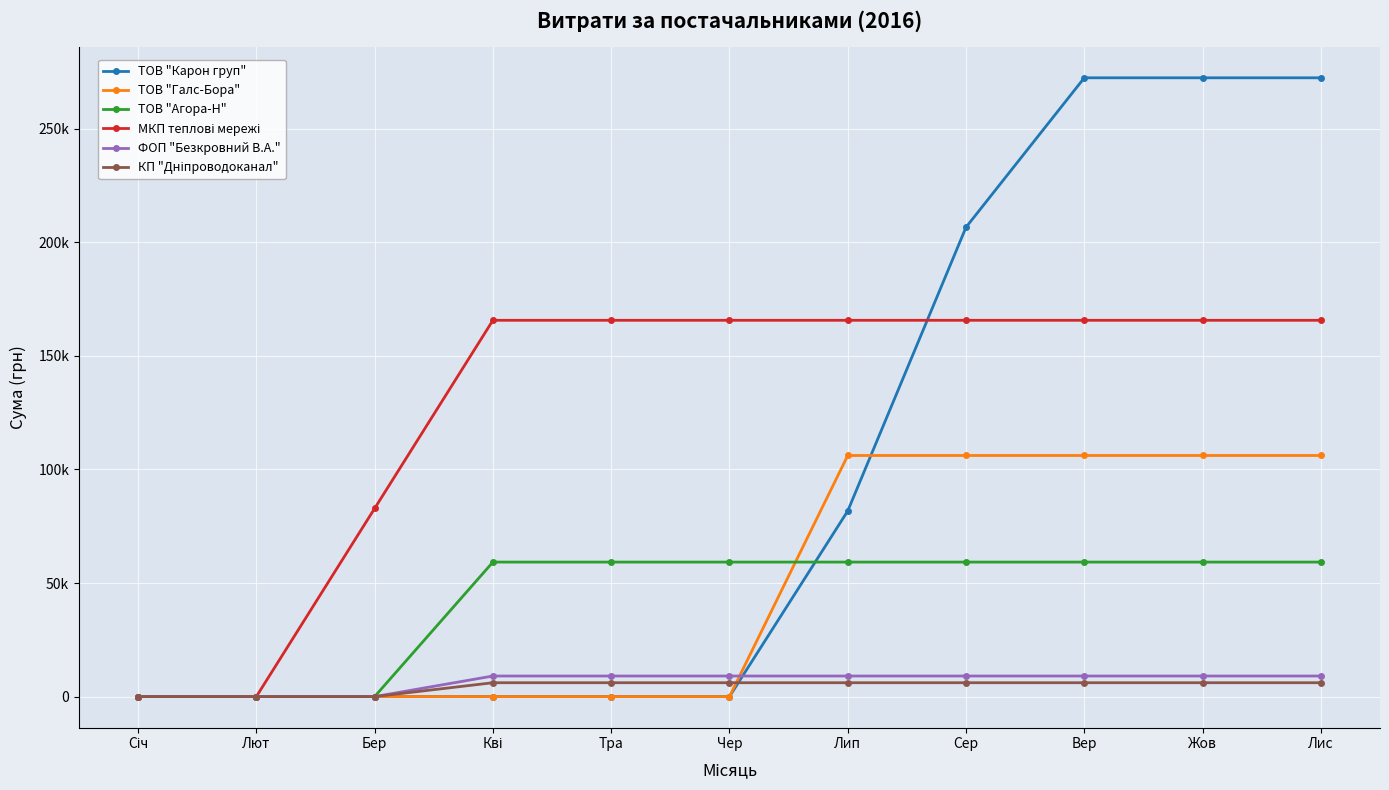

Rank the categories by ТОВ "Агора-Н" value from lowest to highest.

Січ, Лют, Бер, Кві, Тра, Чер, Лип, Сер, Вер, Жов, Лис